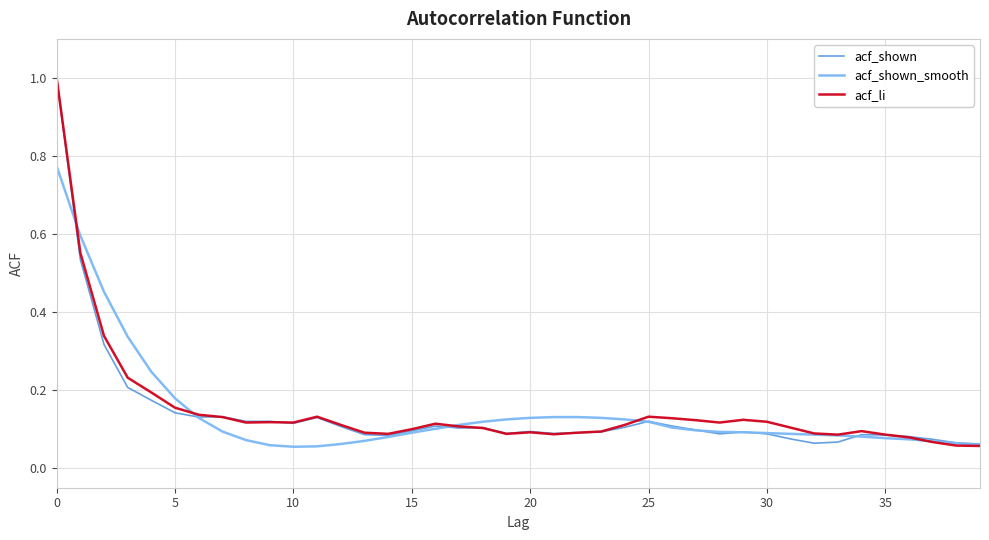

What is the maximum value for acf_shown?

1.0